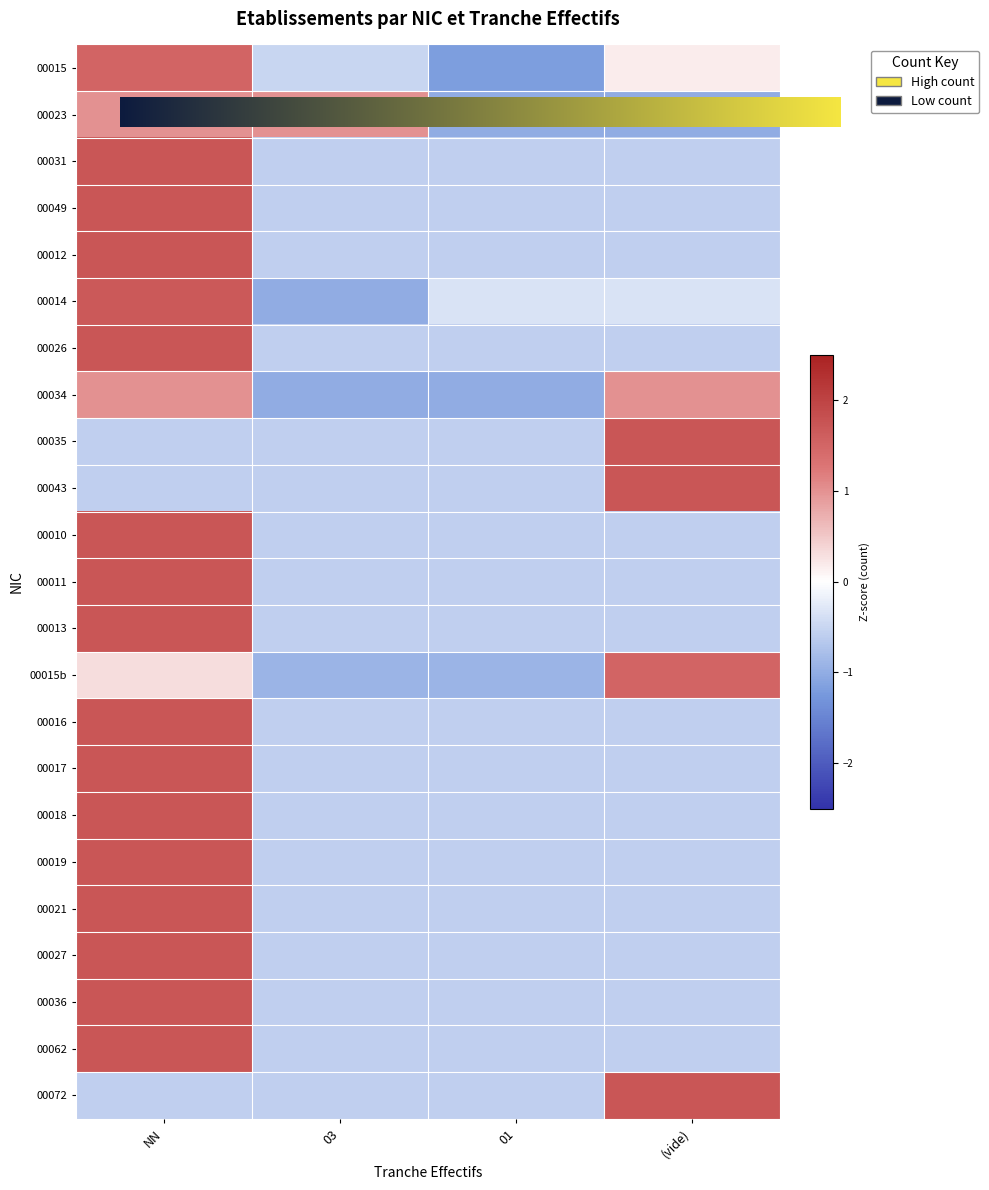

How many positive values does the 00062 series have?

1